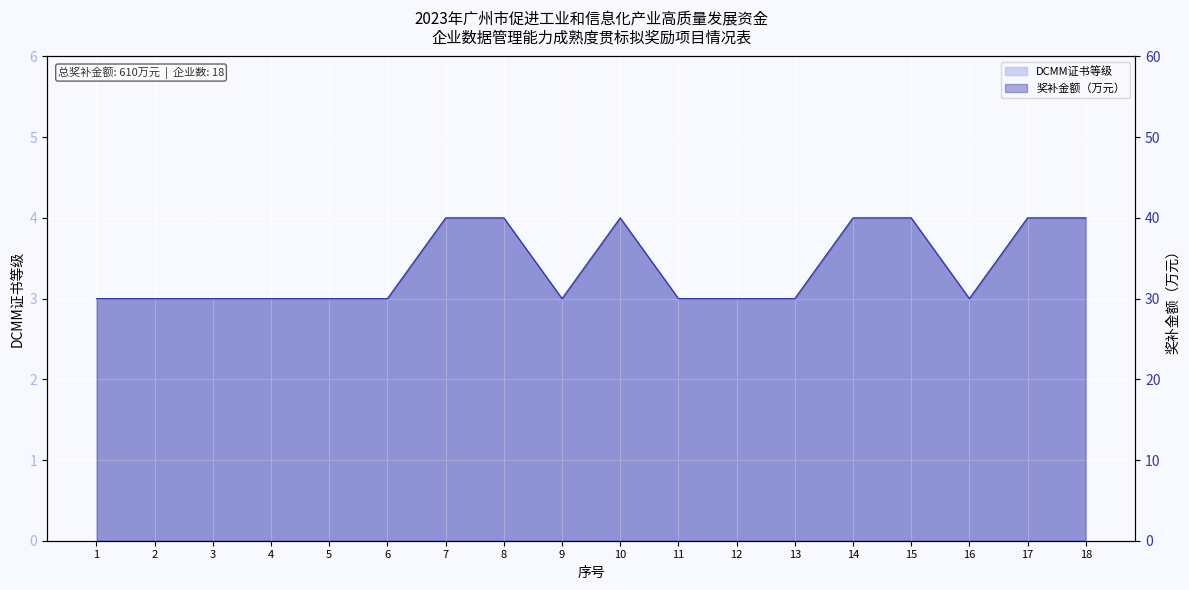

What is the sum of all 奖补金额（万元） values?

610